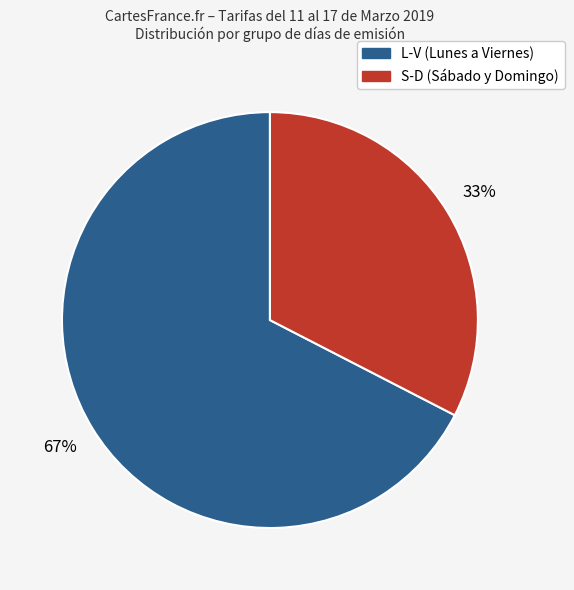

To the nearest percent, what is the average slice percentage?

50%